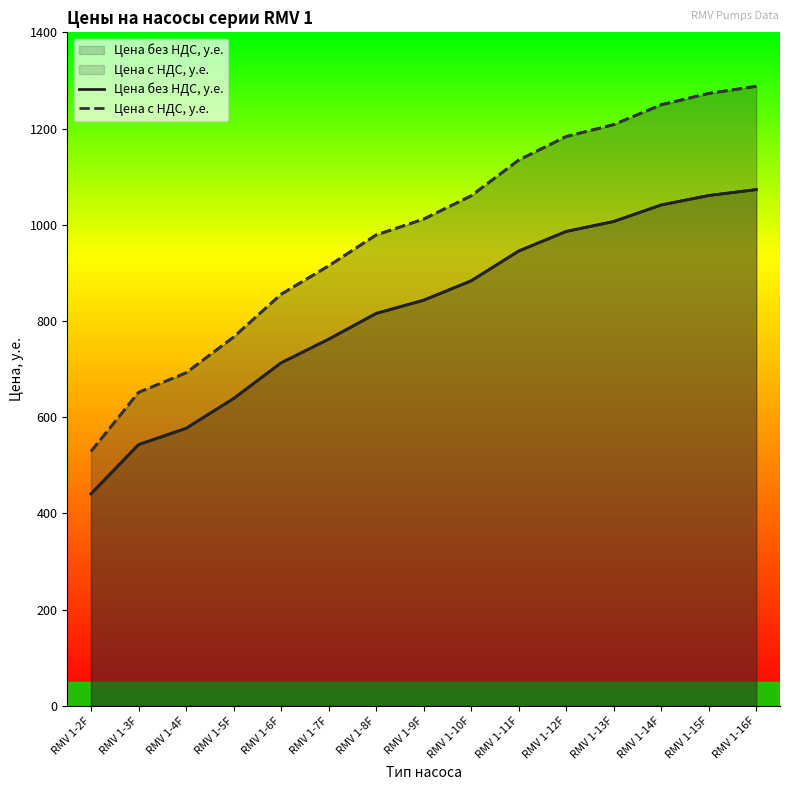

List the labels in order of Цена с НДС, у.е. value, smallest first.

RMV 1-2F, RMV 1-3F, RMV 1-4F, RMV 1-5F, RMV 1-6F, RMV 1-7F, RMV 1-8F, RMV 1-9F, RMV 1-10F, RMV 1-11F, RMV 1-12F, RMV 1-13F, RMV 1-14F, RMV 1-15F, RMV 1-16F